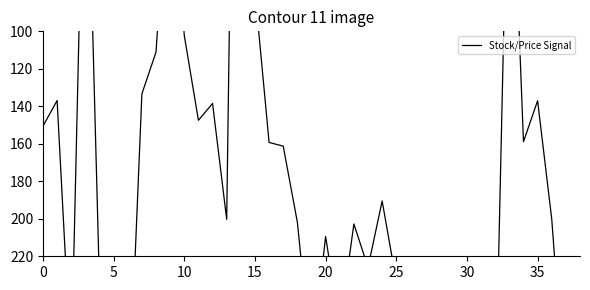

Reading right to left, what are all the values shown in this chart?

301.7	200.1	137.0	158.9	-34.6	302.3	273.3	294.8	247.3	306.0	222.0	229.9	233.3	190.5	225.9	202.8	257.5	209.5	276.4	201.8	161.2	159.3	78.8	-344.1	200.3	138.5	147.5	102.3	-4.4	111.0	133.3	314.8	259.6	236.0	-47.4	279.4	136.9	150.6